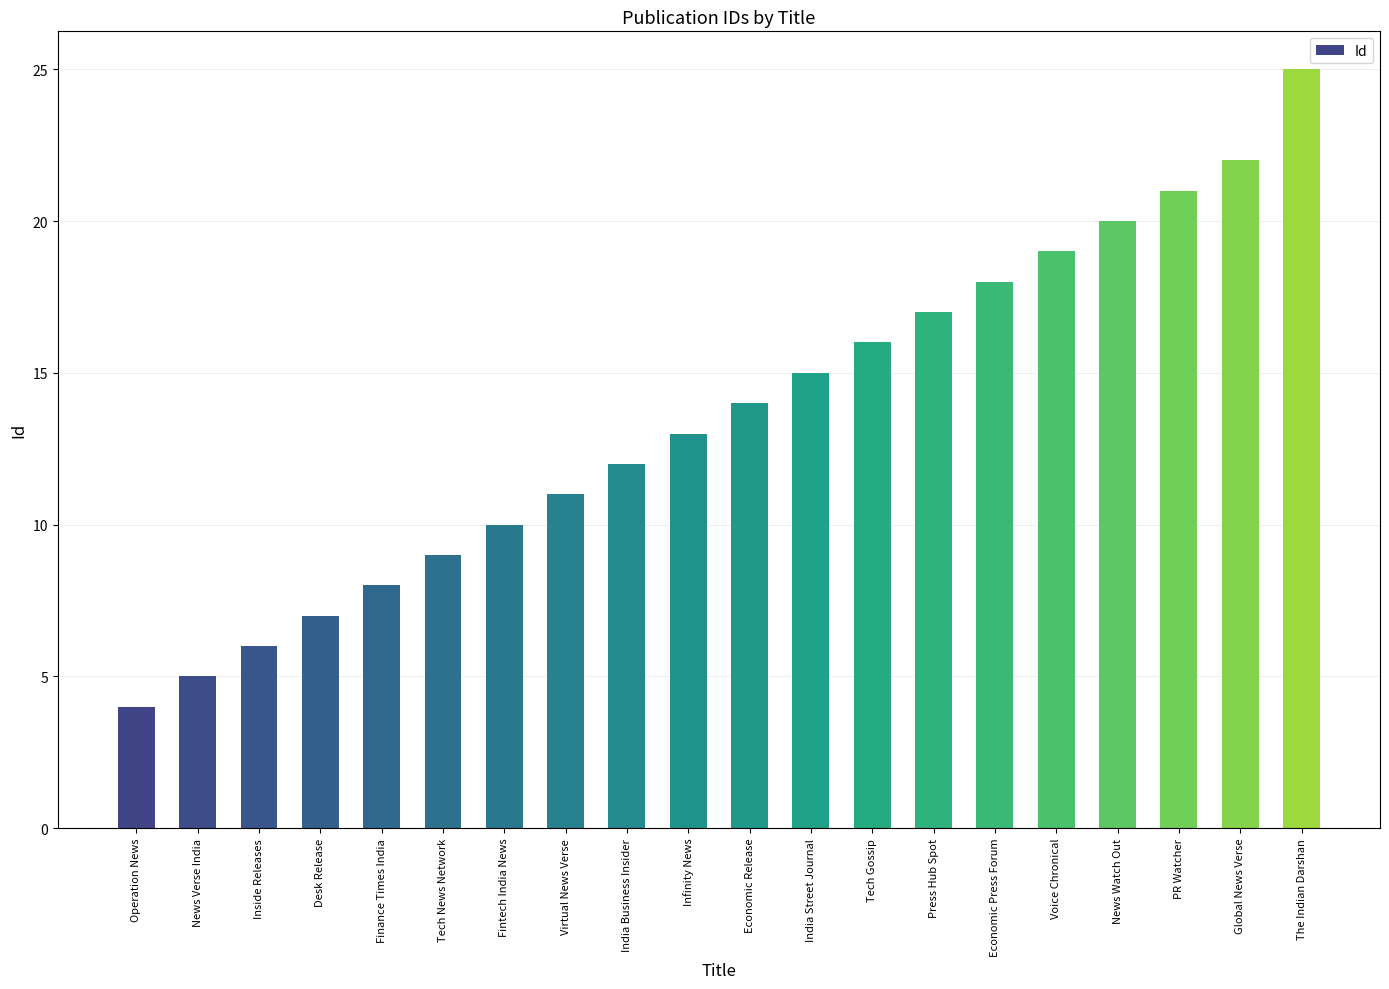

Which label corresponds to the smallest value in the chart?

Operation News